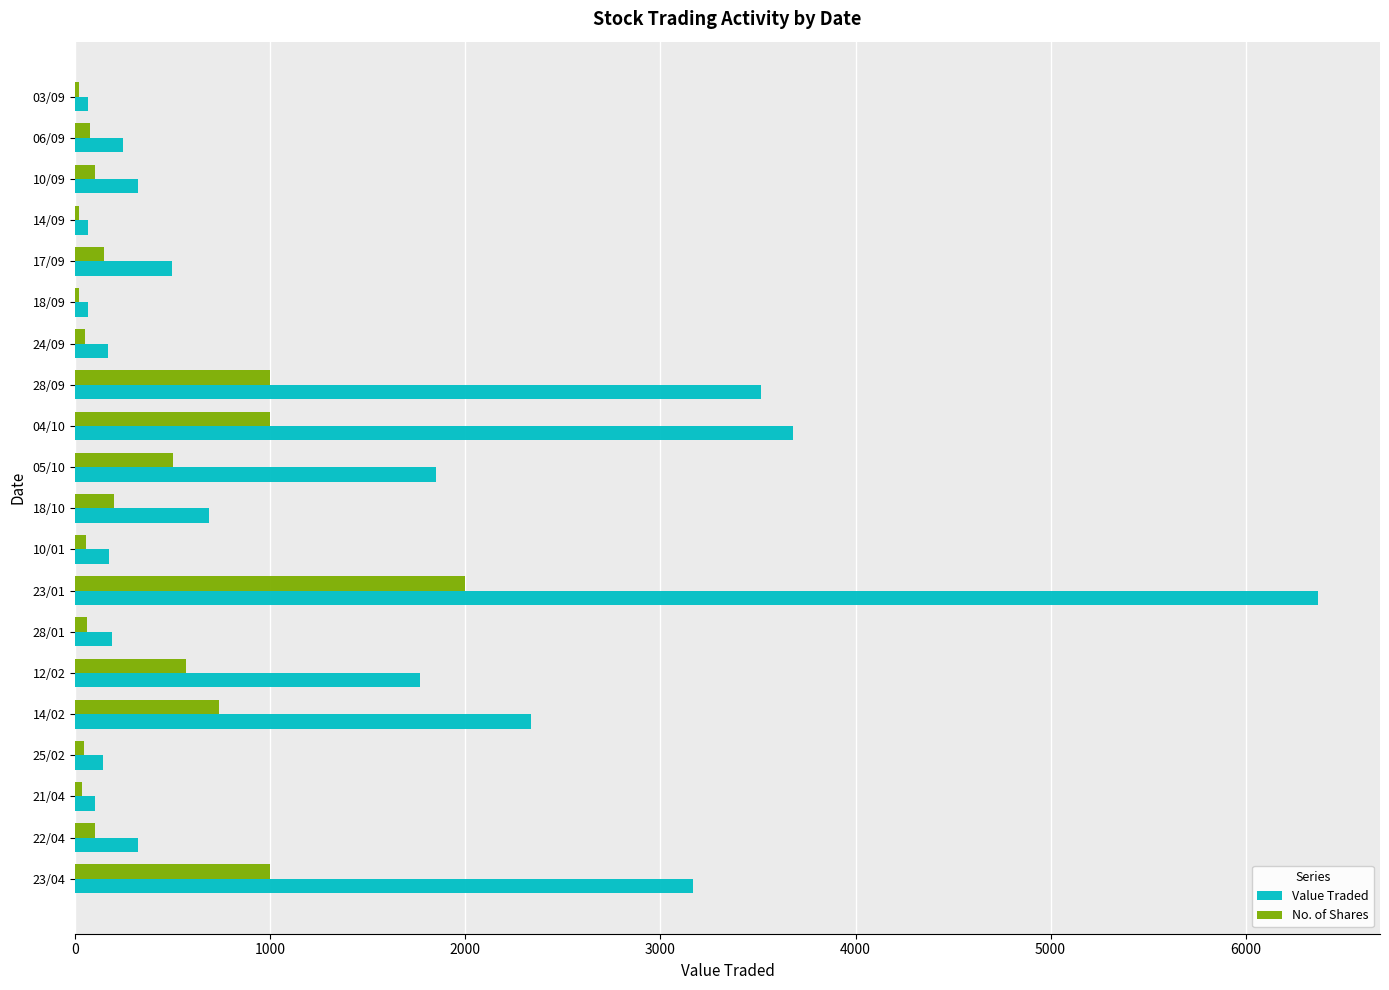

What are all the series names shown in the legend?

Value Traded, No. of Shares